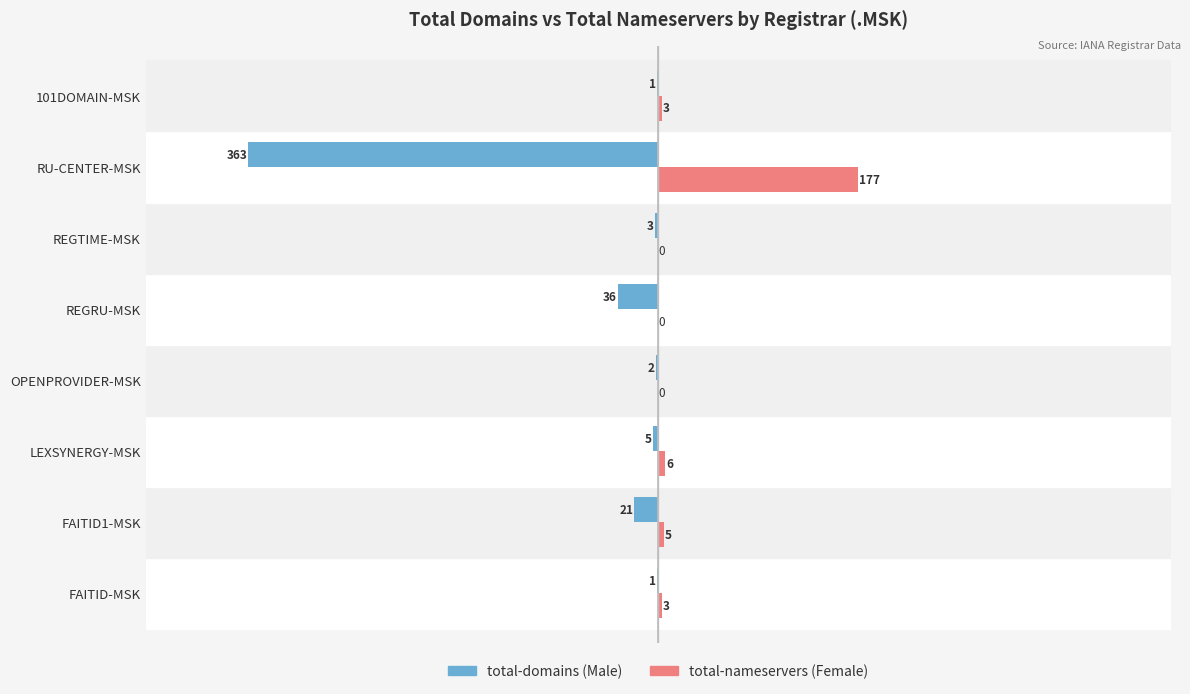

What is the total value across all series at FAITID1-MSK?

-16